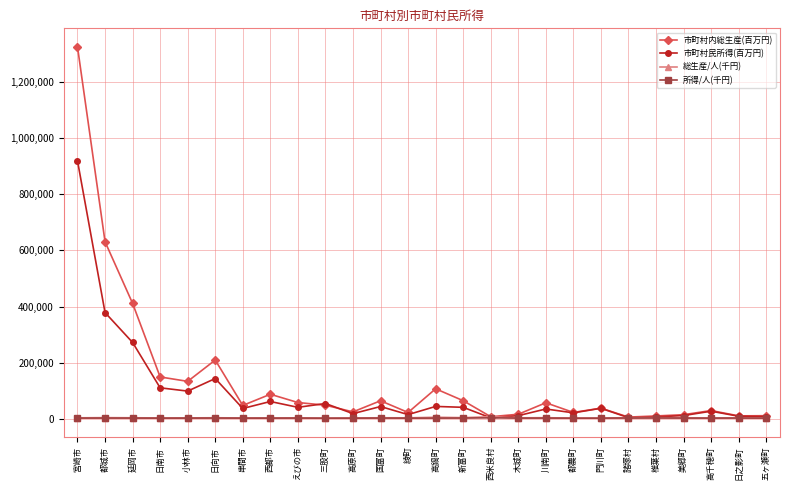

True or false: 所得/人(千円) has more than 1 points higher than both neighbors.

True